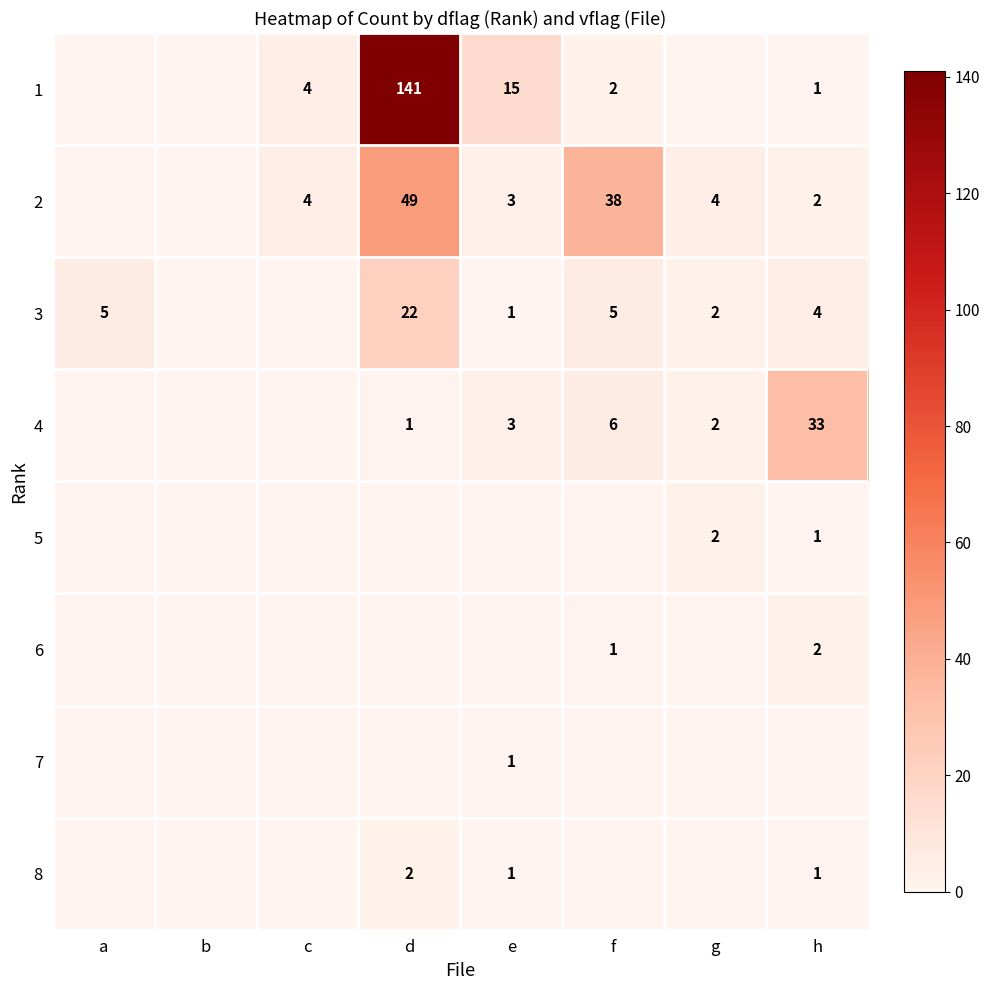

What is the spread (max minus min) of values at c?

4